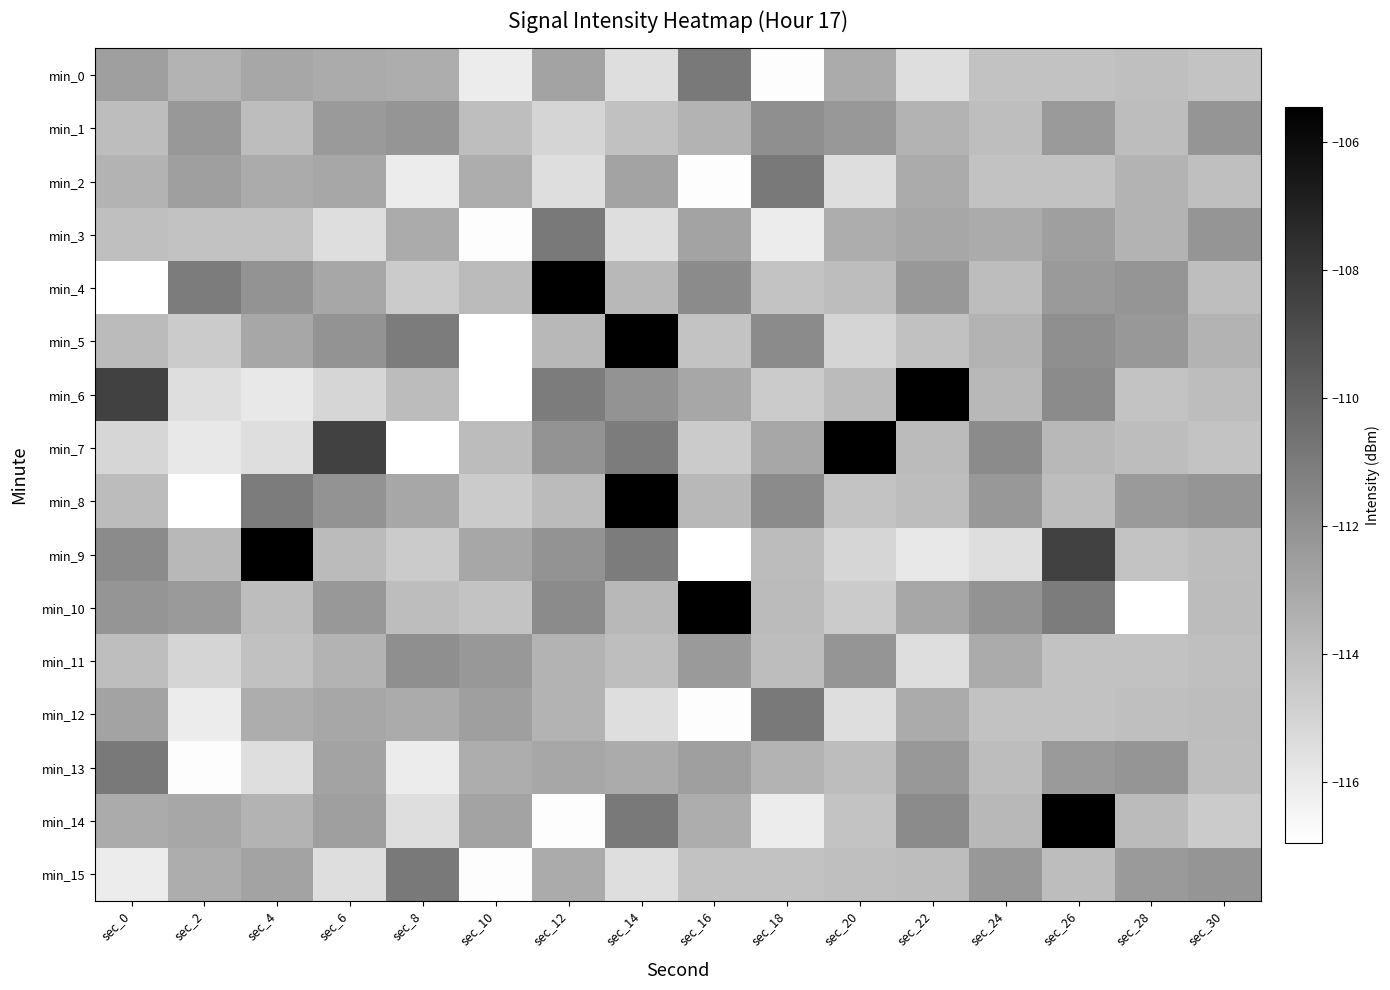

What is the maximum value shown in the chart?

-105.4